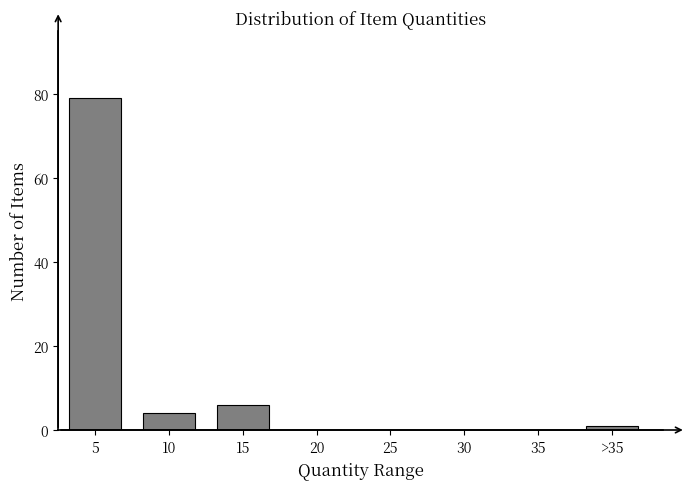

Reading left to right, transcribe all the data shown in this chart.

5=79	10=4	15=6	20=0	25=0	30=0	35=0	>35=1